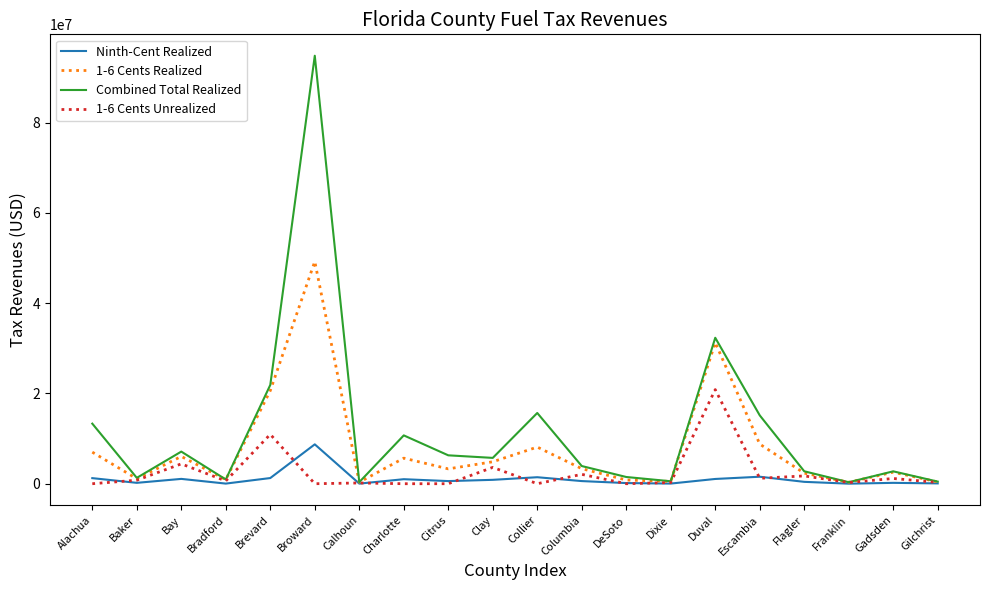

Does the chart display data point markers on the line(s)?

No